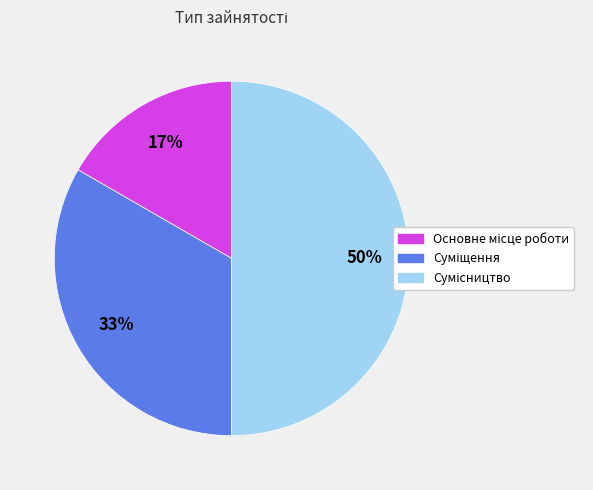

How many slices are in this pie chart?

3